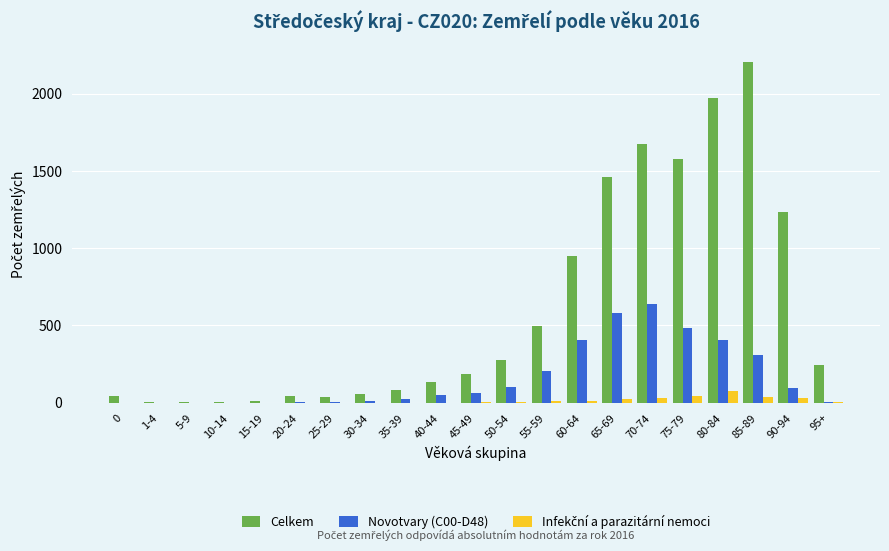

Which series has the largest total across all categories?

Celkem